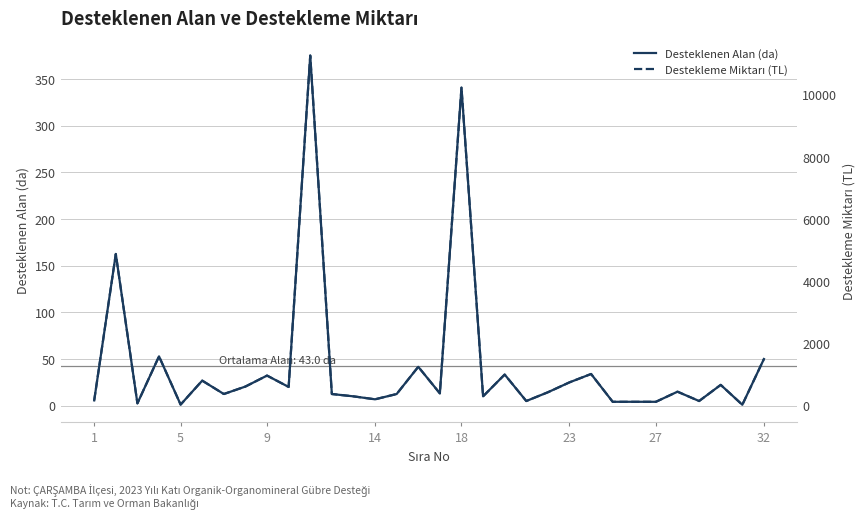

True or false: Desteklenen Alan (da) has a value of 51.5 at 9.

False